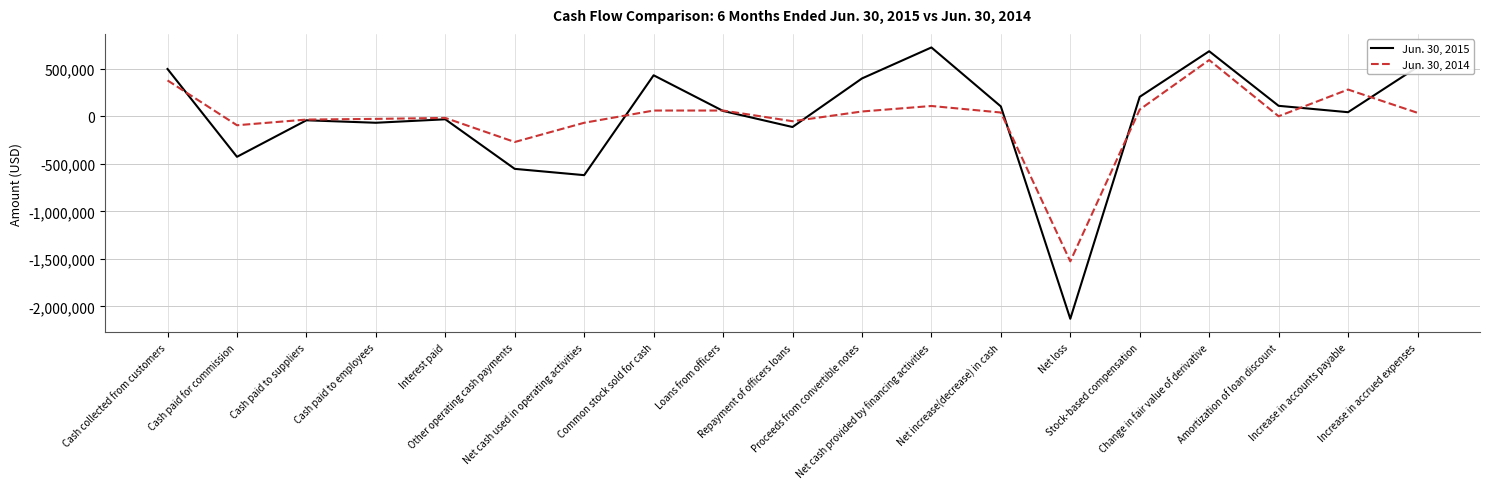

Where is the first local minimum for Jun. 30, 2015?

Cash paid for commission